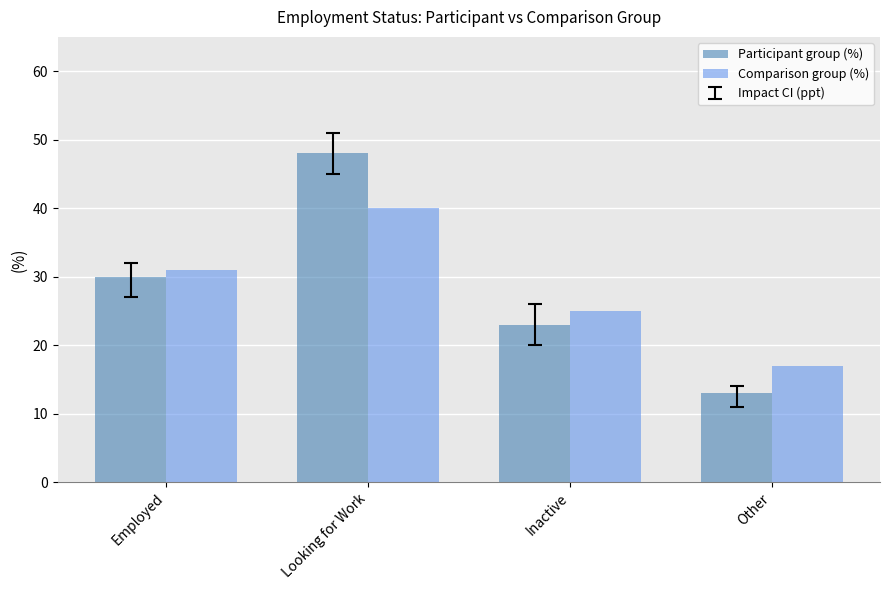

How many distinct data groups are displayed?

2